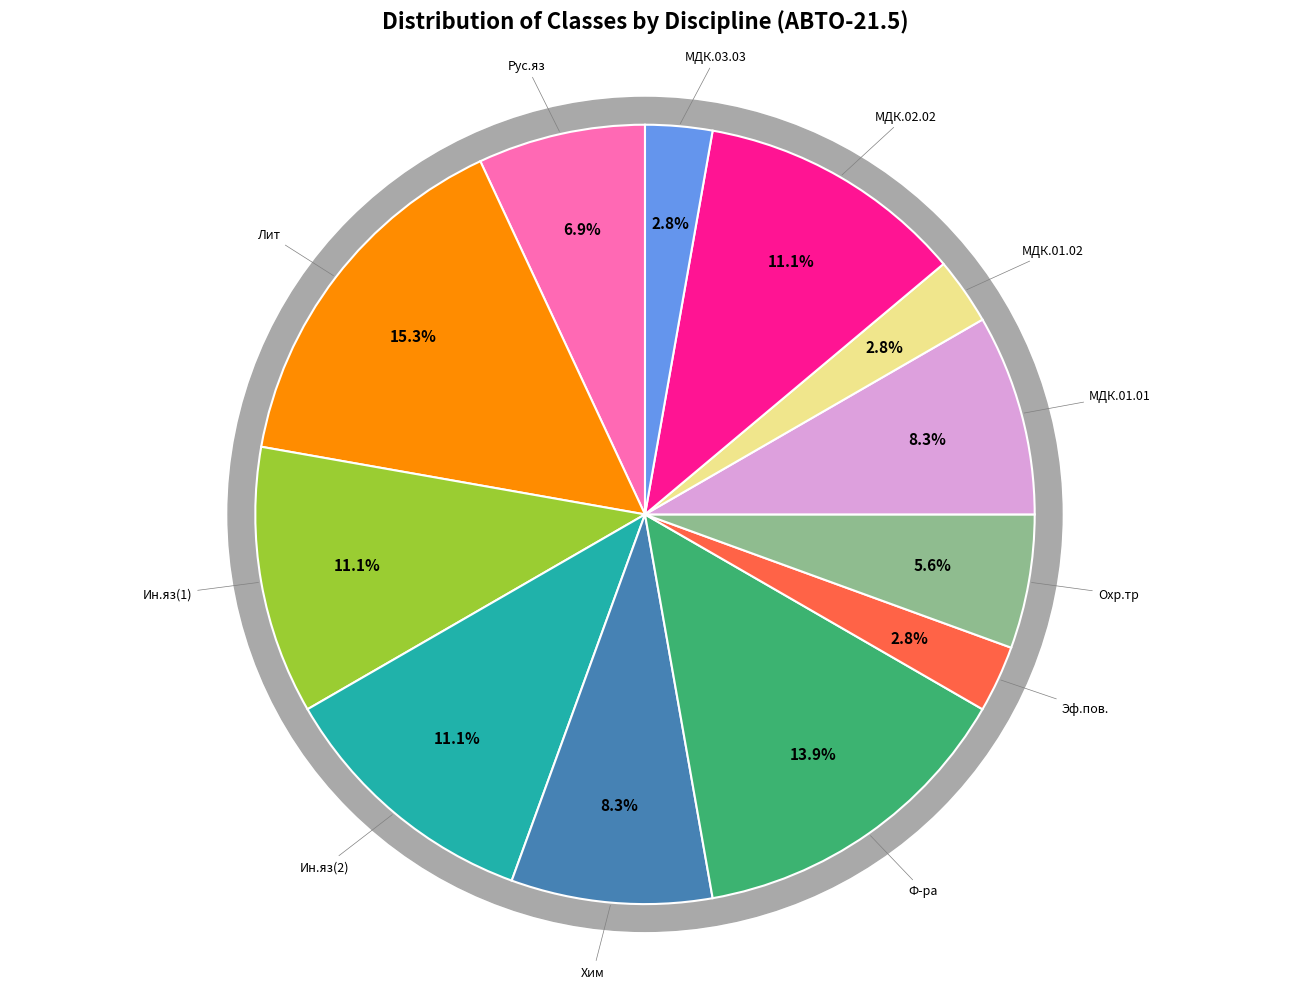

Does Ин.яз(2) represent more than half of the total?

No